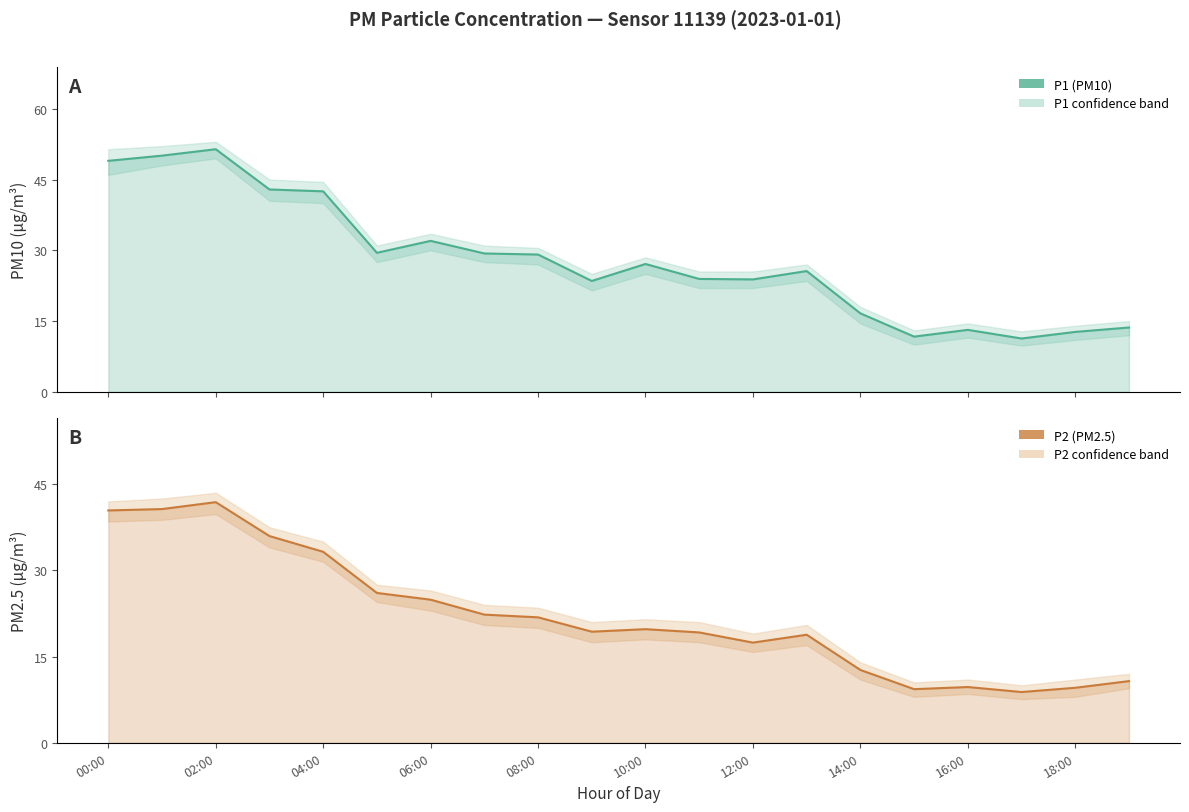

How many interior local valleys does the P1 (PM10) series have?

5